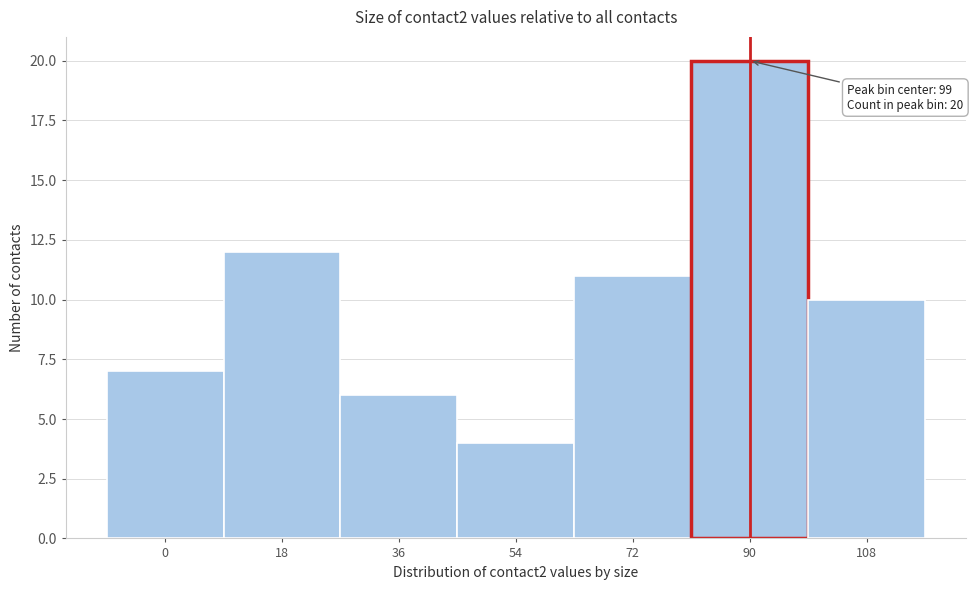

Reading right to left, what are all the values shown in this chart?

108=10	90=20	72=11	54=4	36=6	18=12	0=7